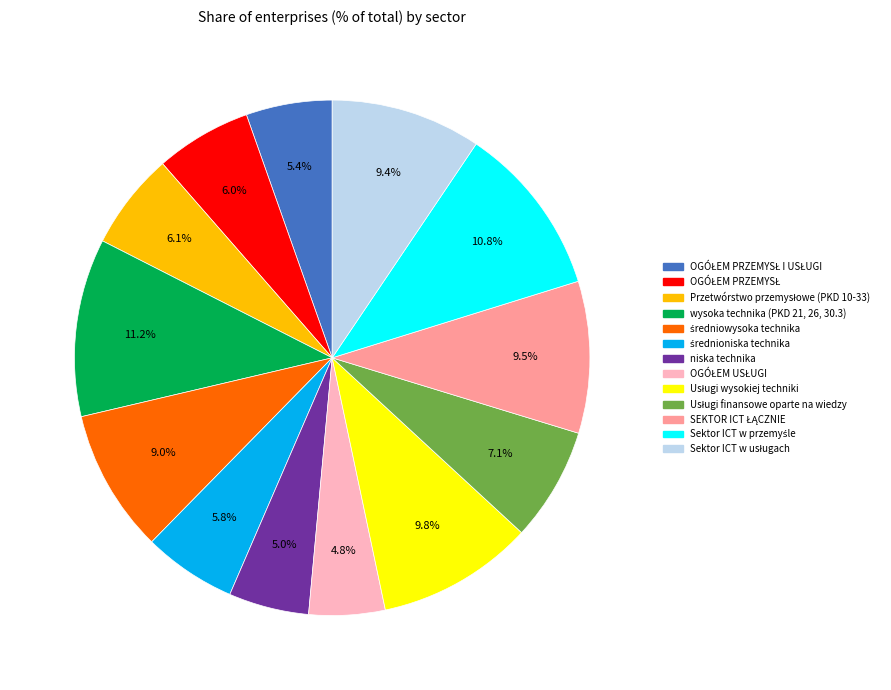

Is there a majority slice in this chart?

No